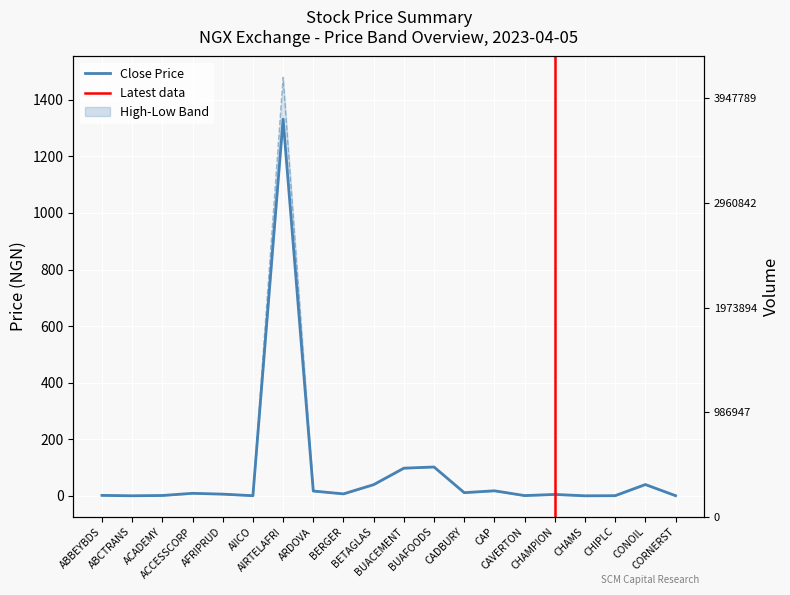

The HIGH series shows 39.8 at BUAFOODS. True or false?

False